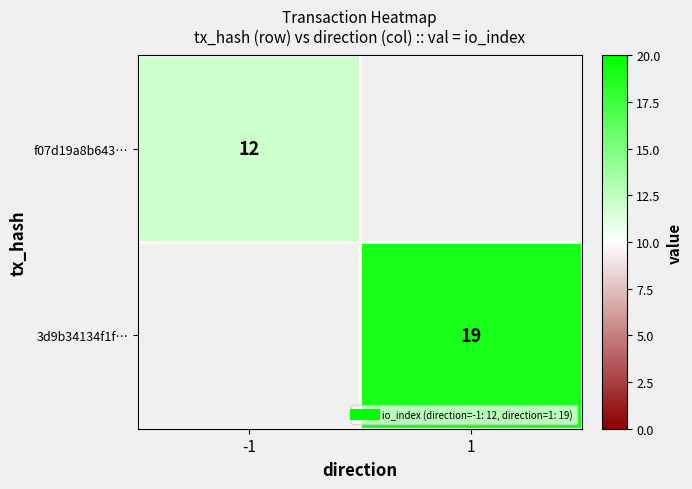

Which series has the widest spread of values?

f07d19a8b643…